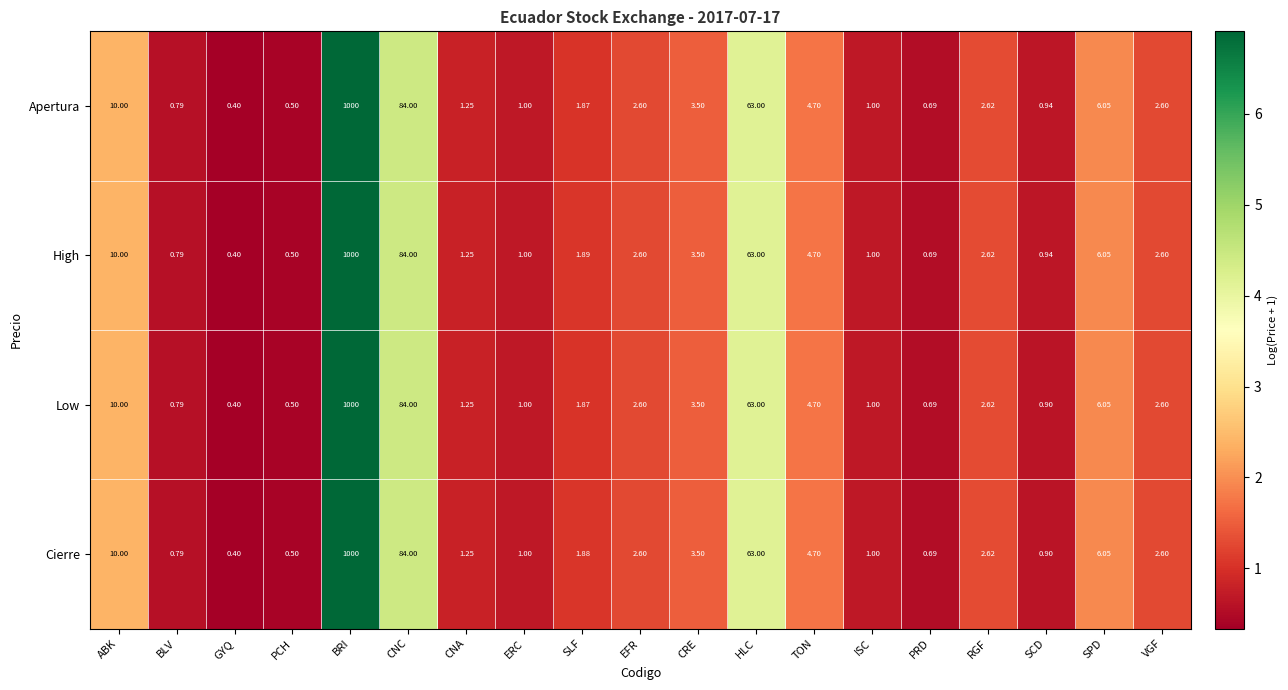

Which category has the lowest value in the Apertura series?

GYQ